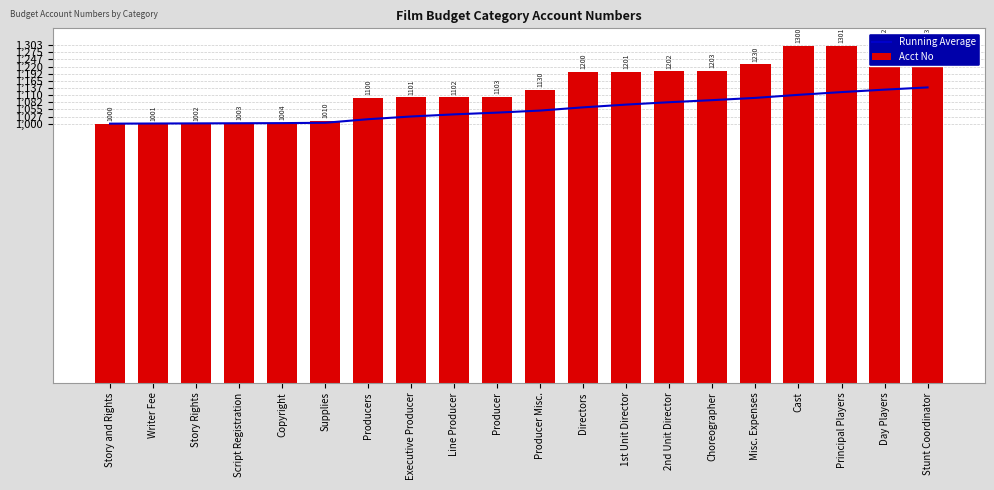

What is the total value across all series at Story and Rights?

2000.0